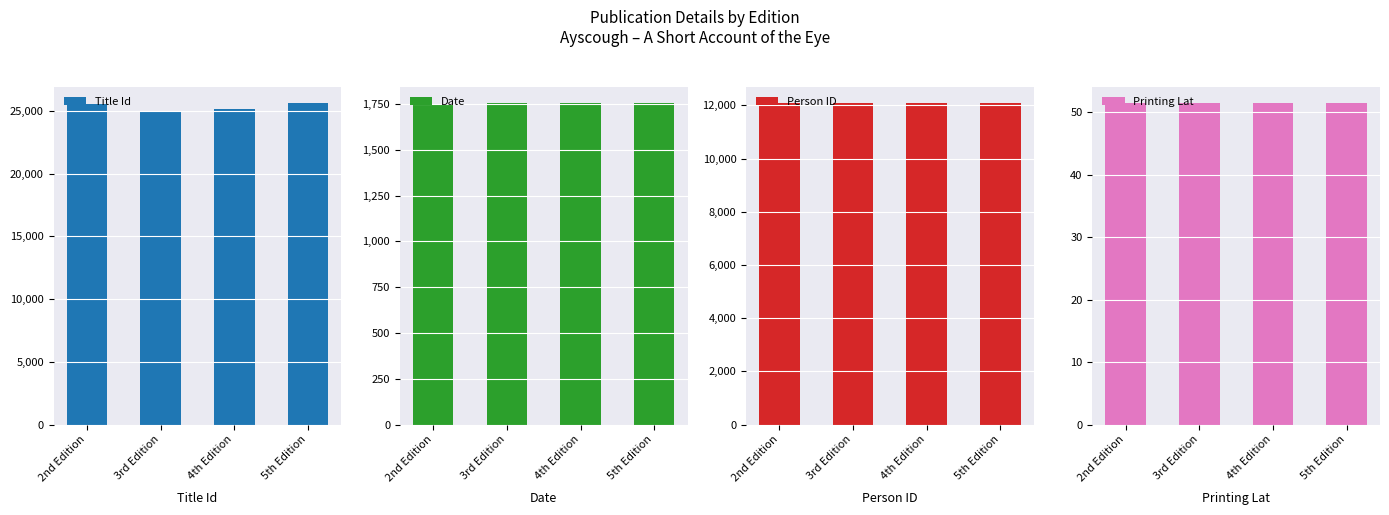

How many data points in Date are less than 1755?

2